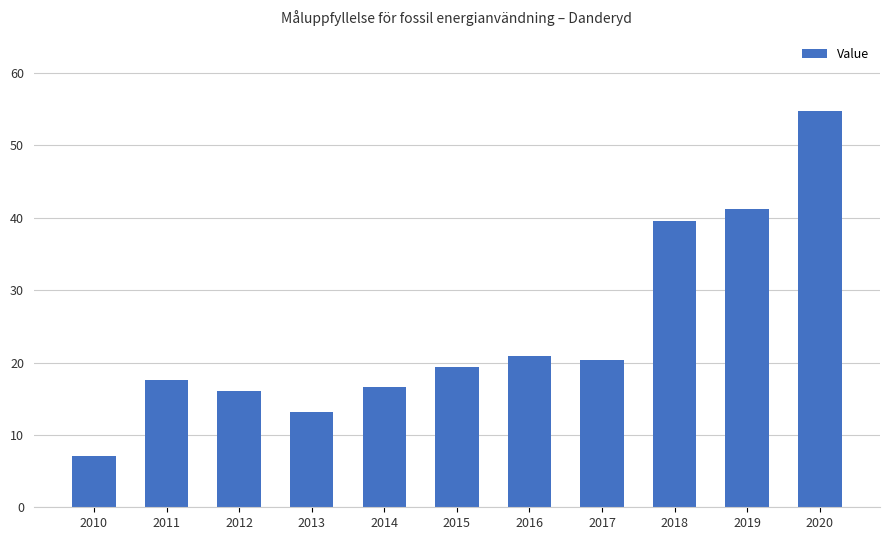

What value does the data have at 2020?

54.8